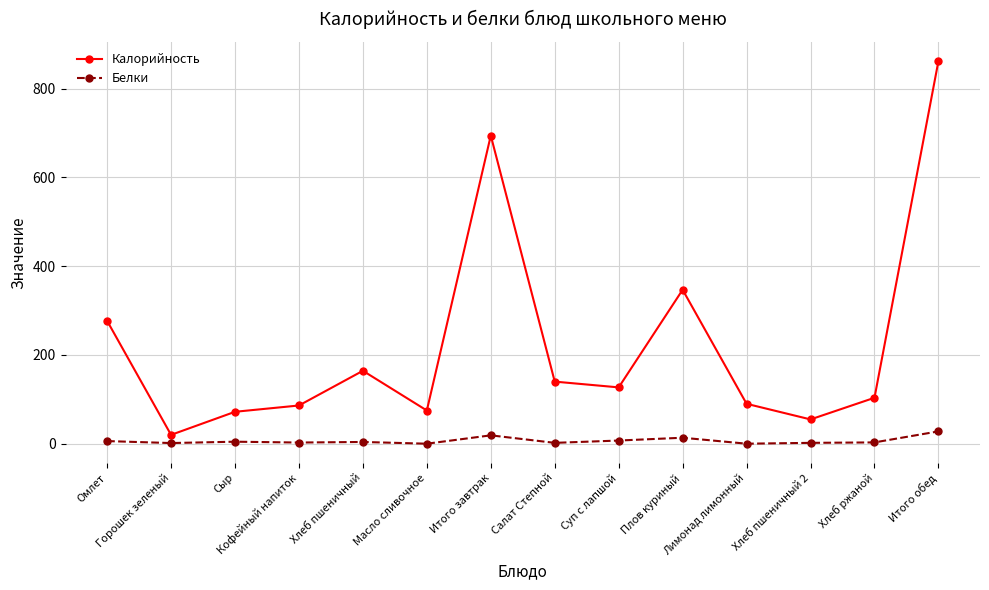

What is the sum of all Белки values?

93.6